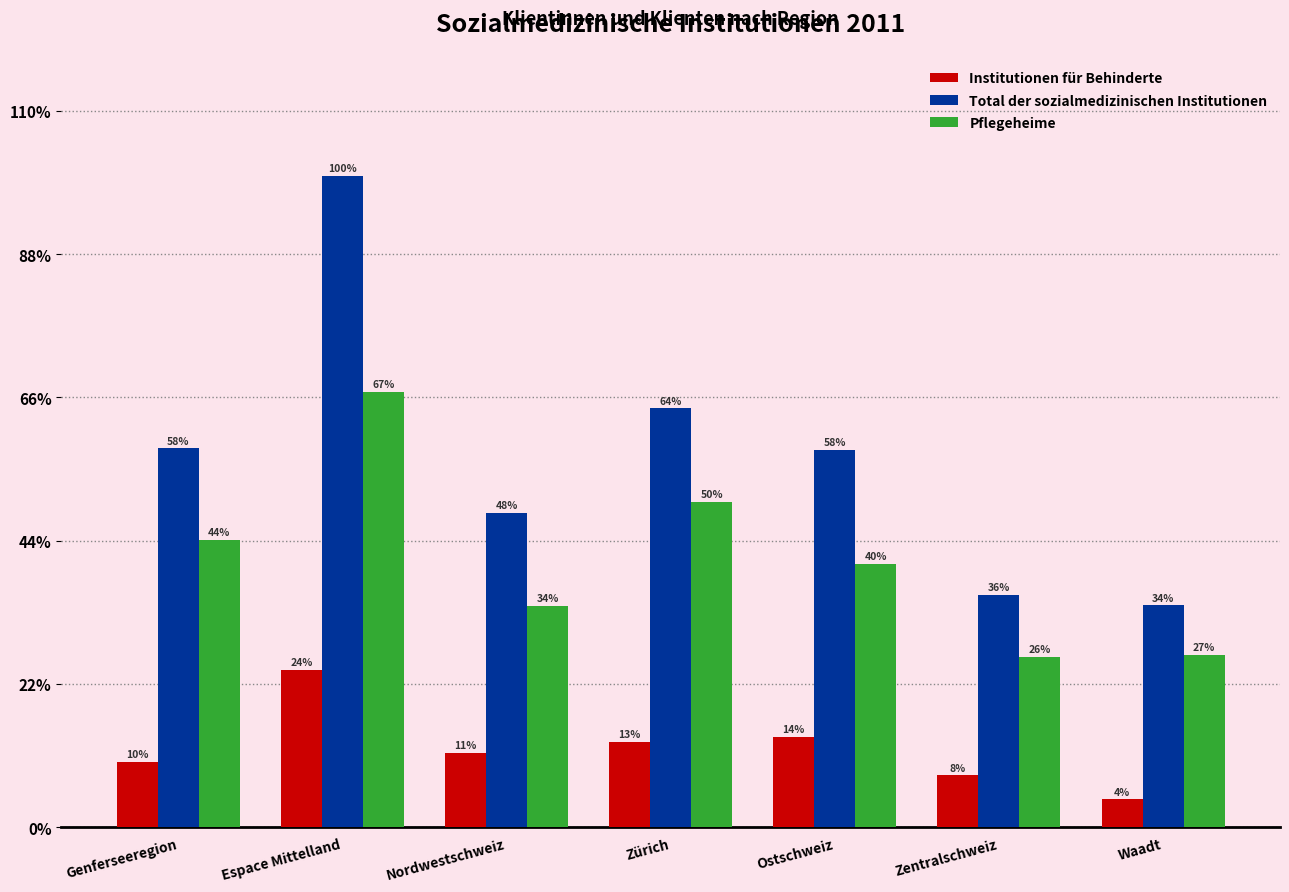

At how many categories does at least one series exceed 24861?

4